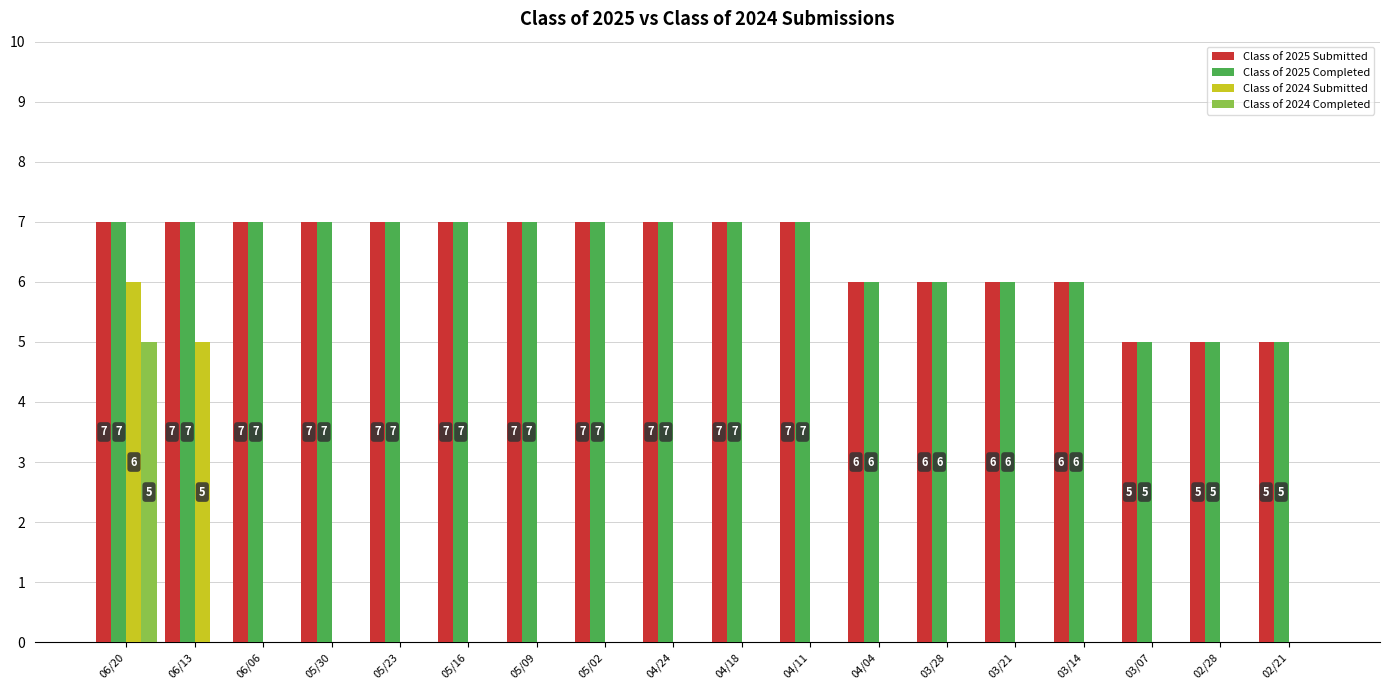

Does the chart contain stacked bars?

No